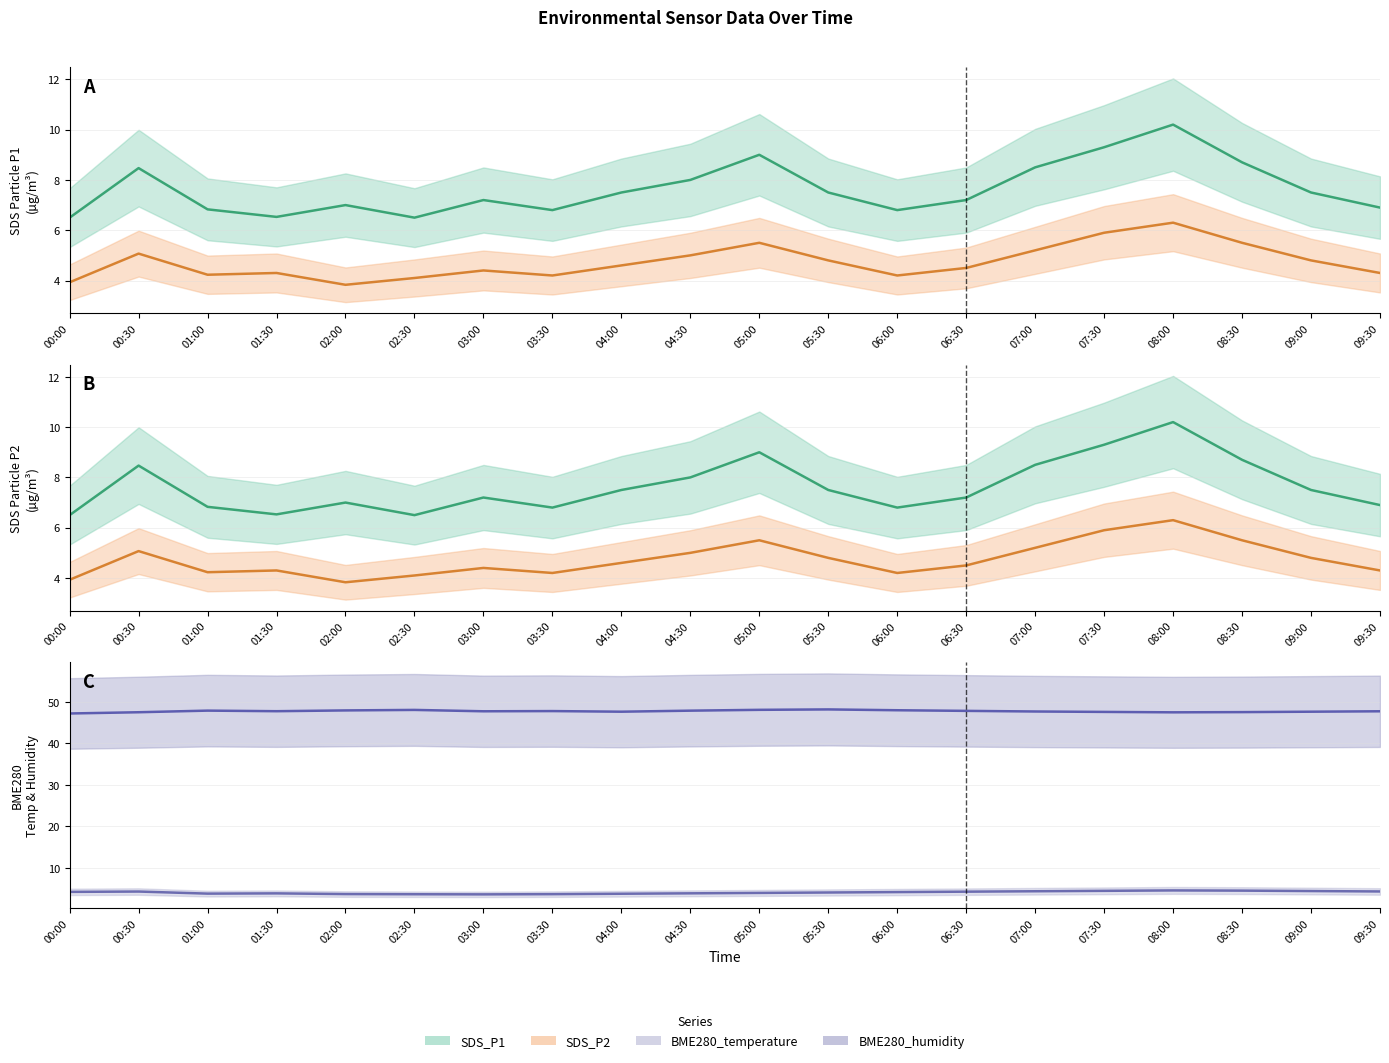

How many BME280_temperature (mean) values are between 3 and 4?

9